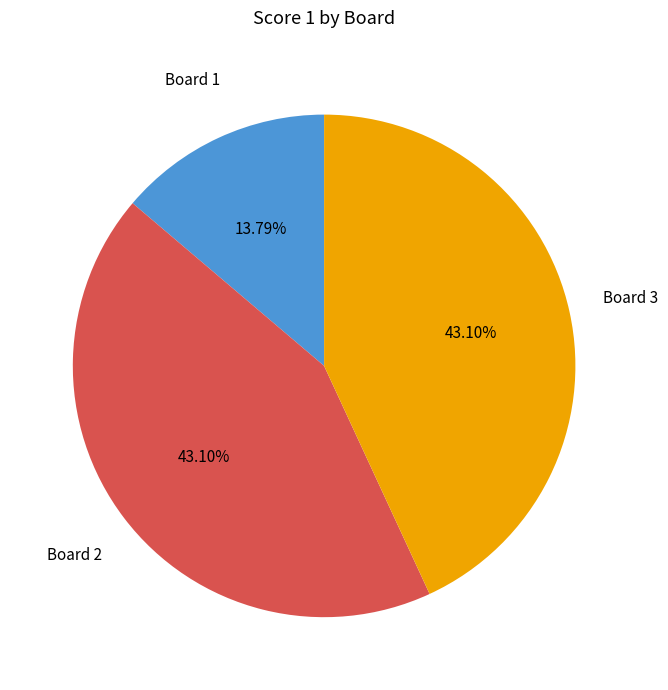

Does any single category account for the majority?

No